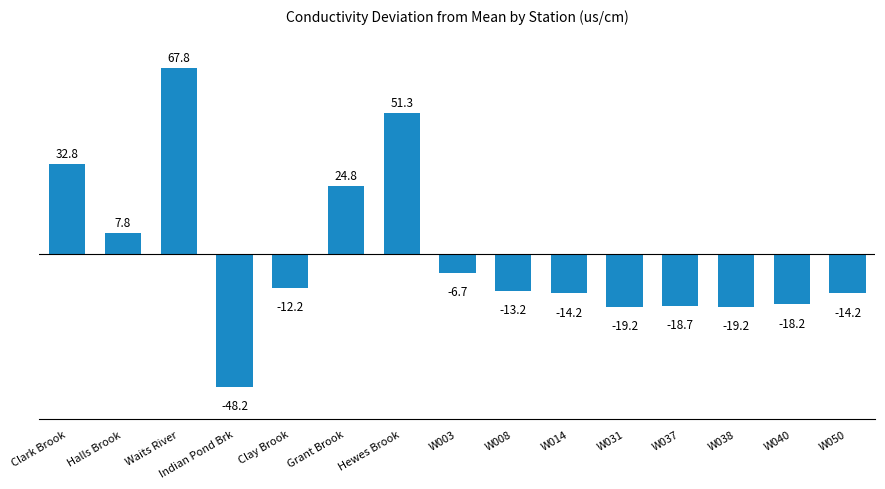

Where is the data nearest to the value 9?

Halls Brook